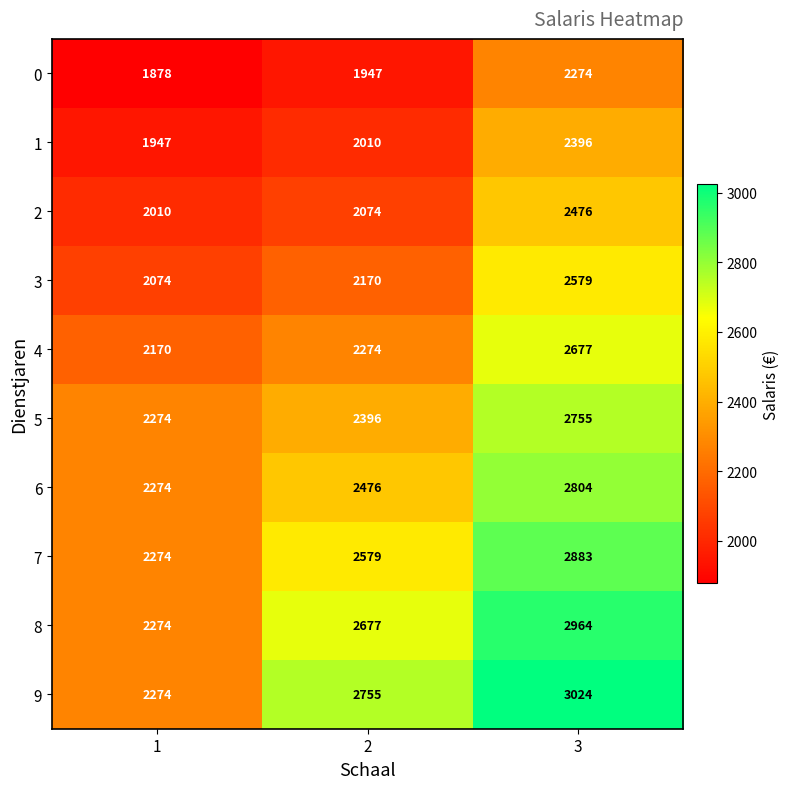

Count the 8 values in the range 2274 to 2964.

3